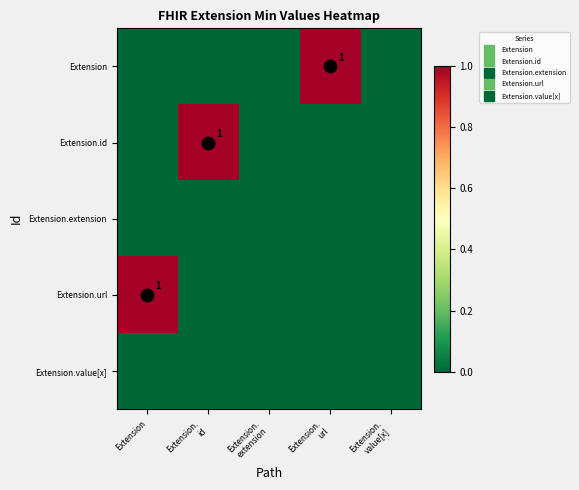

Between Extension.
value[x] and Extension.
url, which is larger?

Extension.
url